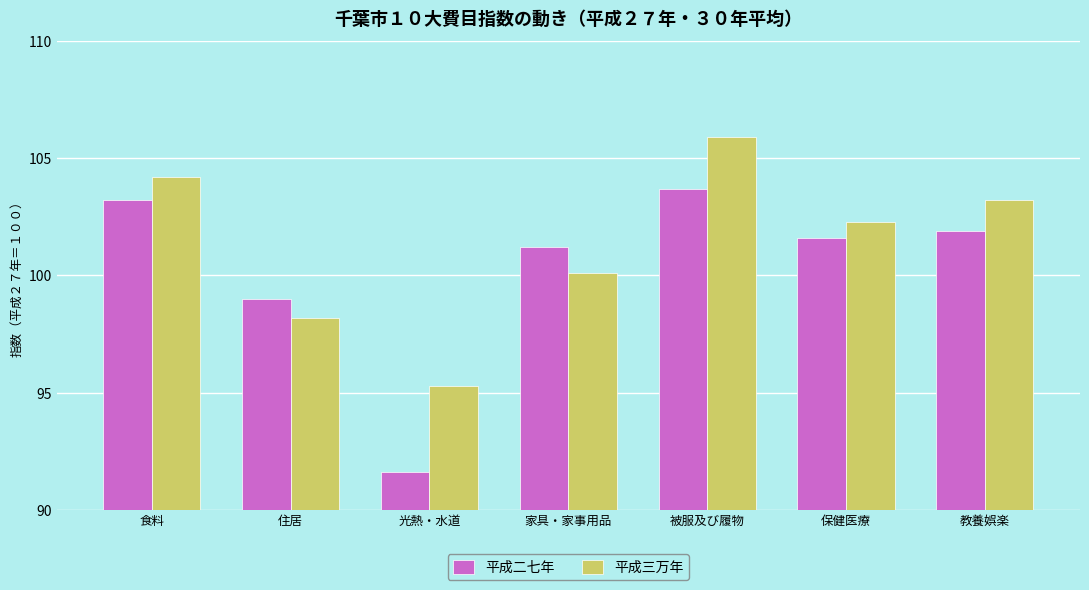

What are all the series names shown in the legend?

平成二七年, 平成三万年